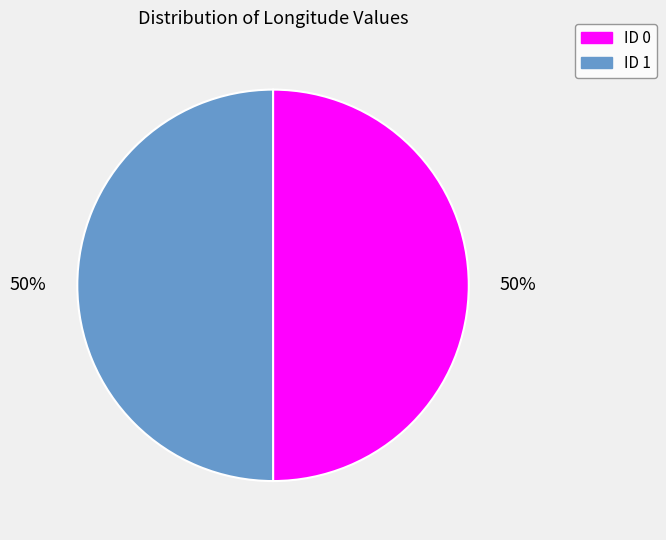

To the nearest percent, what is the combined percentage of ID 1 and ID 0?

100%